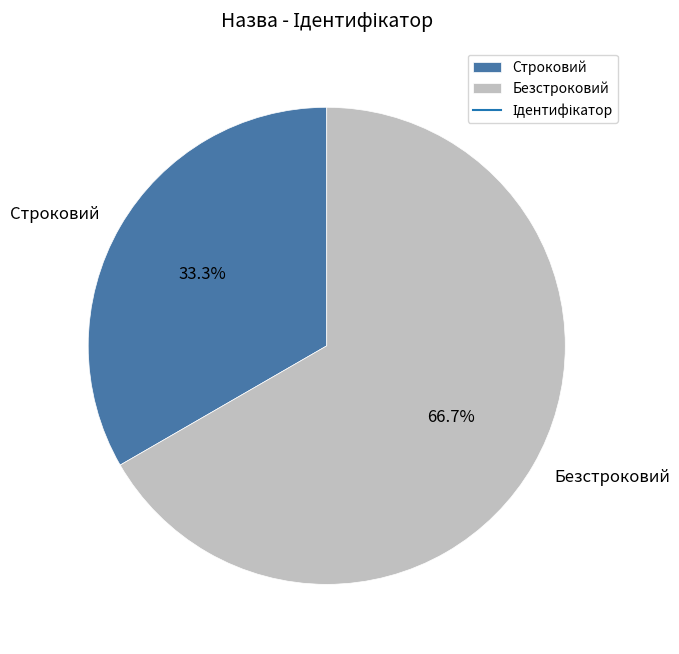

To the nearest percent, what is the combined percentage of Строковий and Безстроковий?

100%